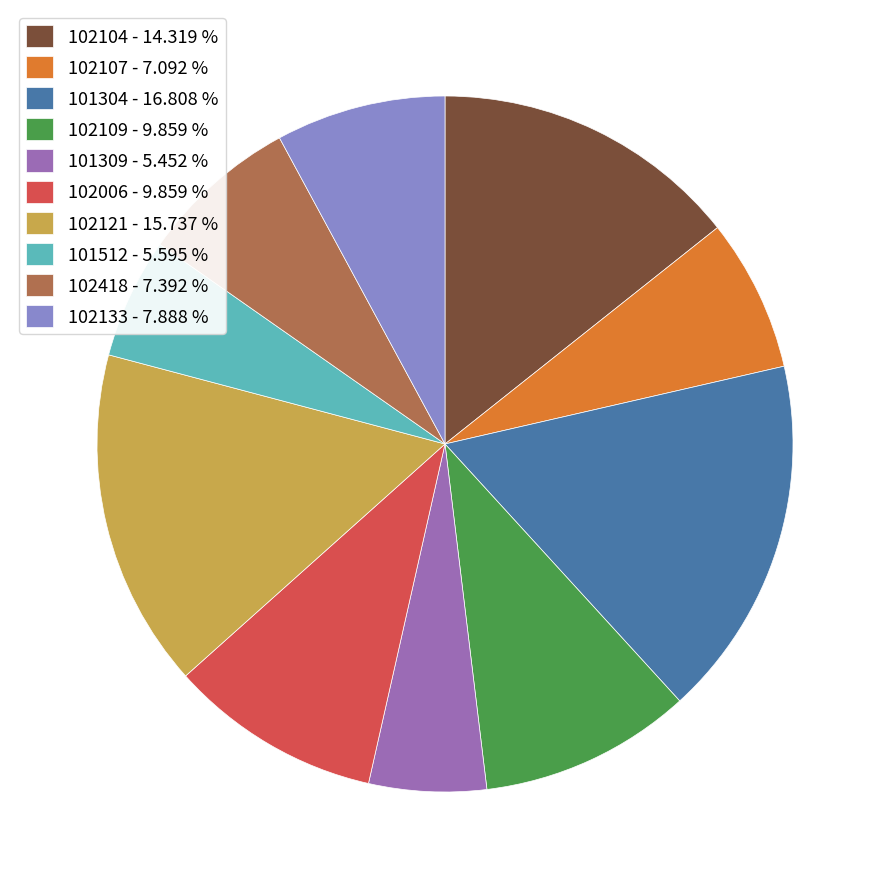

Is 102107 - 7.092 % the majority of the pie?

No